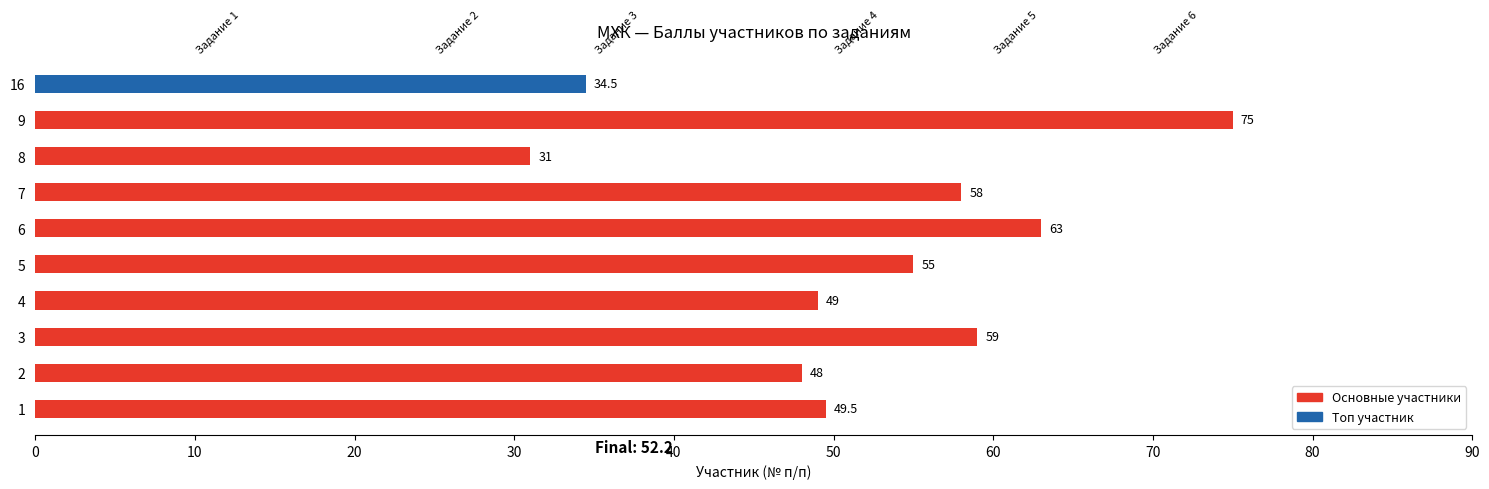

What is the sum of all values?

522.0